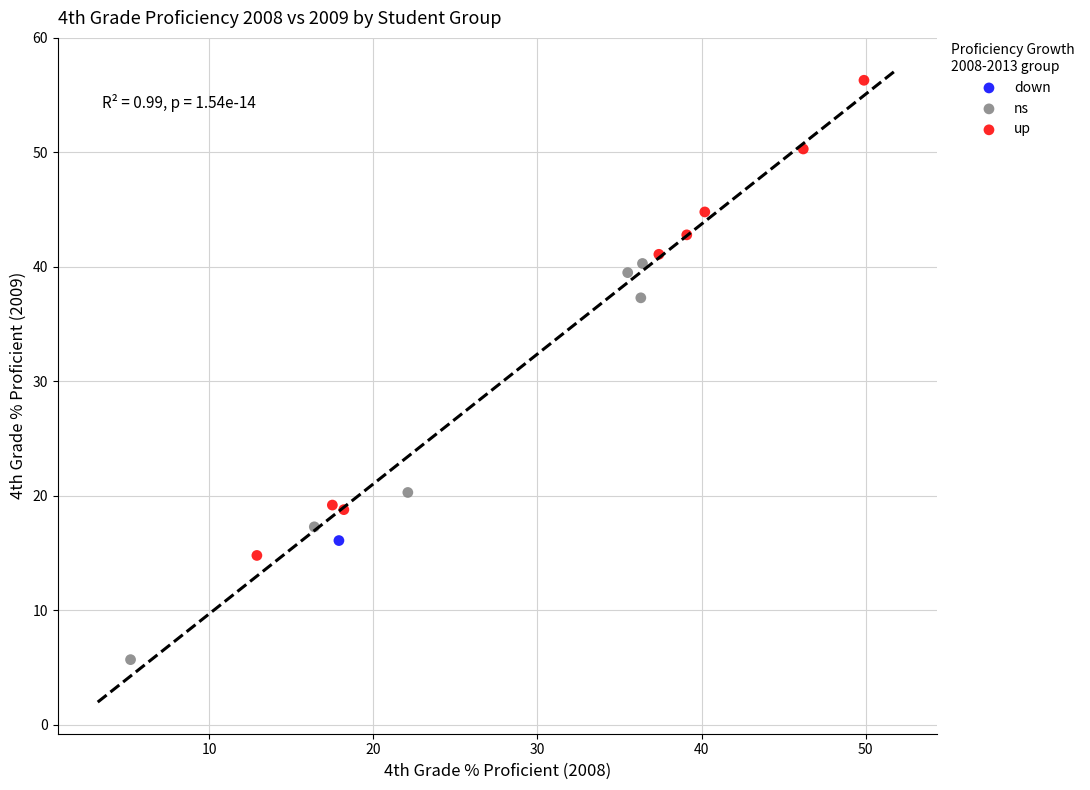

What are all the series names shown in the legend?

down, ns, up